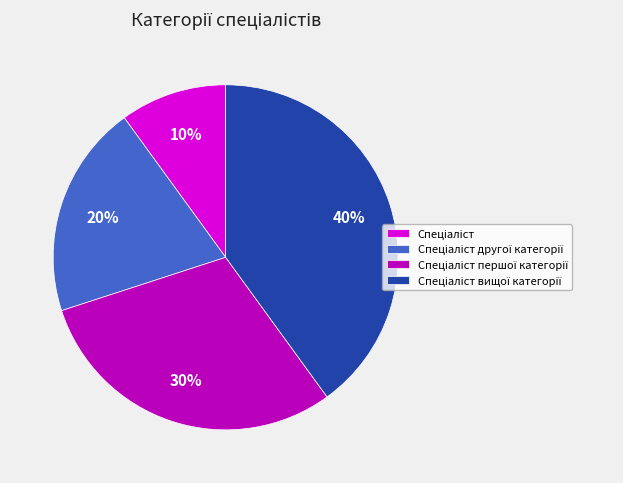

Does any single category account for the majority?

No